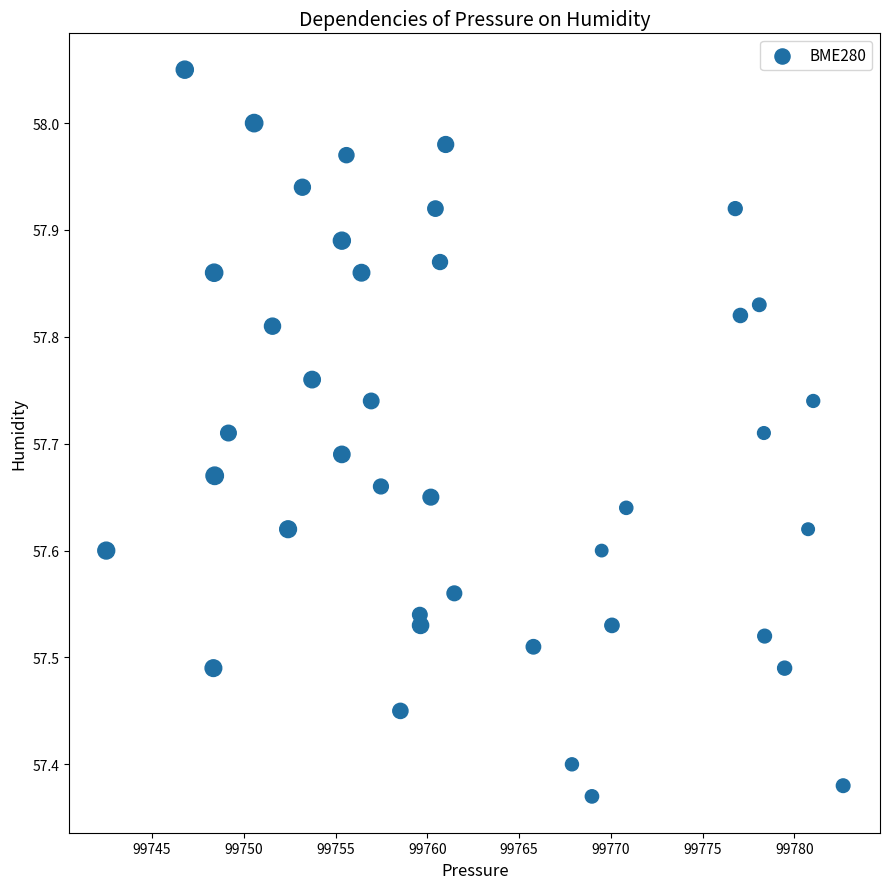

What is the range of Y values (max minus min)?

0.7